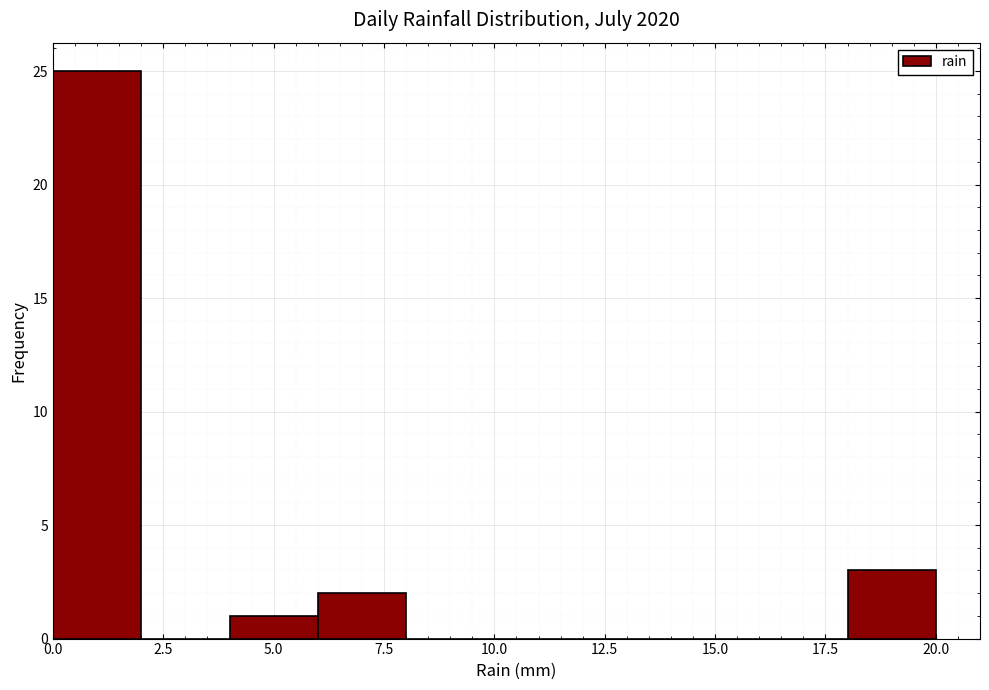

How tall is the bar that spans 0 to 2 on the x-axis? The values are not printed on the chart, so give them approximately, as read against the axis.

25